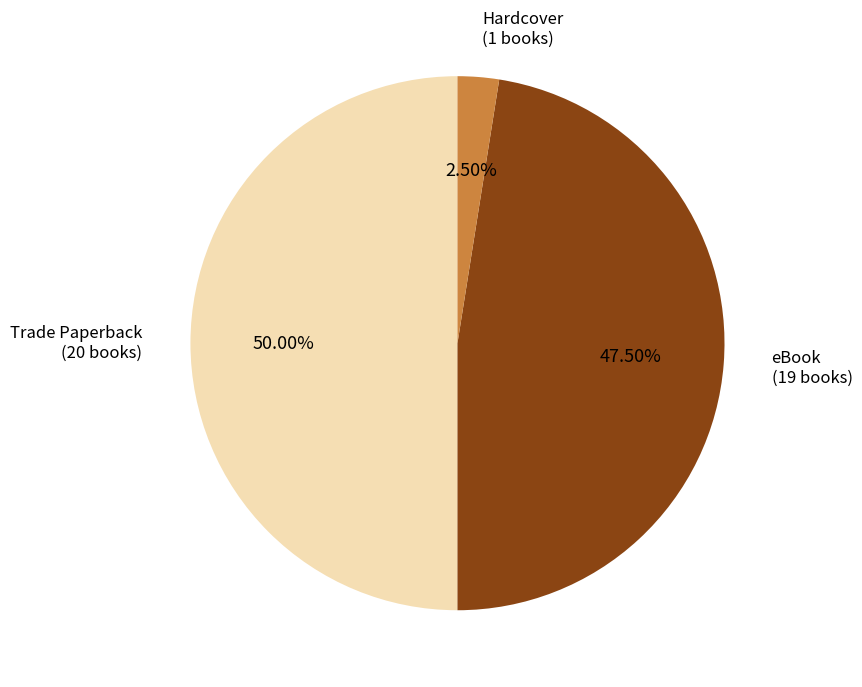

To the nearest percent, what is the average slice percentage?

33%